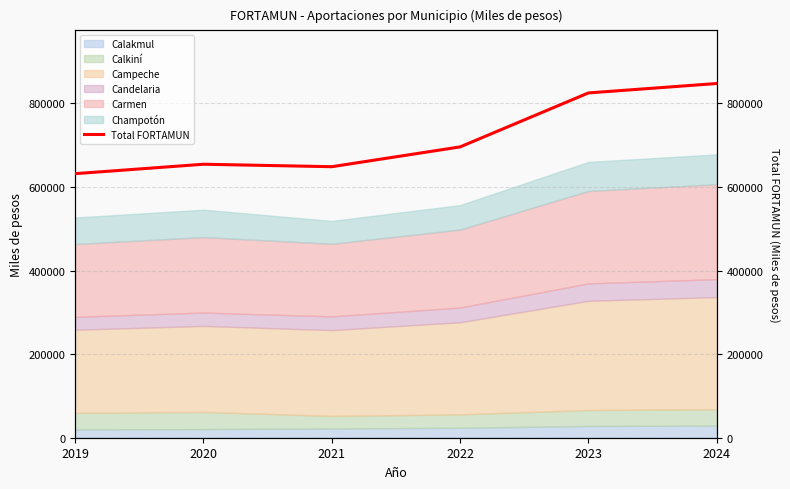

What is the sum of all values?

4302834